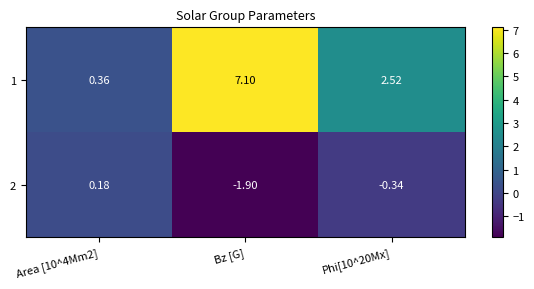

Where does the 1 series first go above 2?

Bz [G]